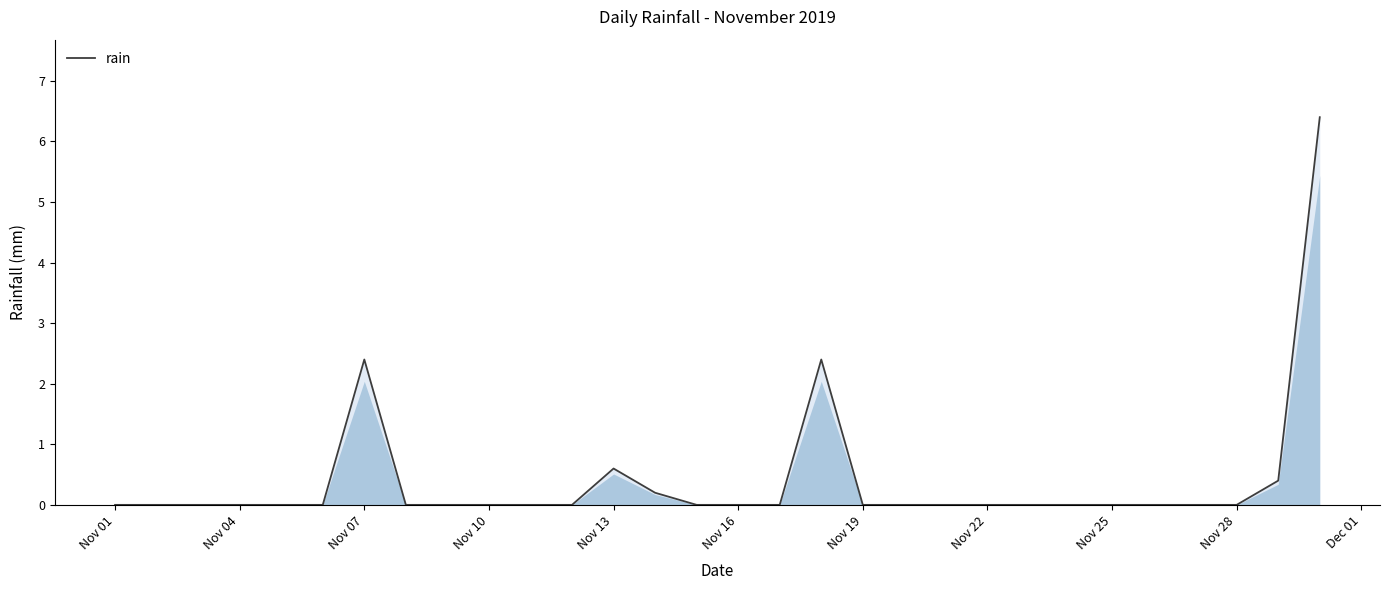

How many interior local peaks (higher than both neighbors) does the data have?

3